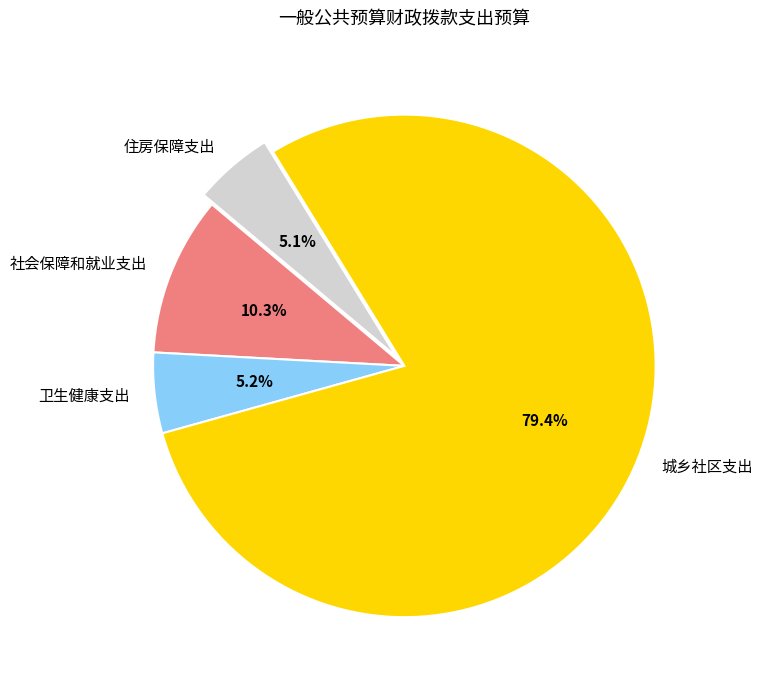

Count the number of slices in the pie.

4